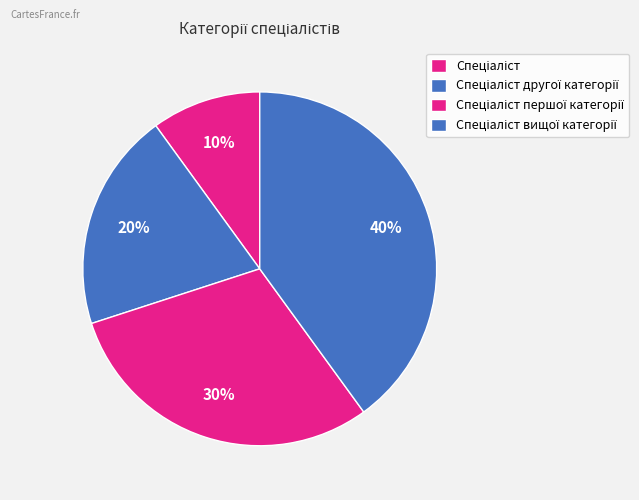

To the nearest percent, what is the combined percentage of Спеціаліст першої категорії and Спеціаліст вищої категорії?

70%